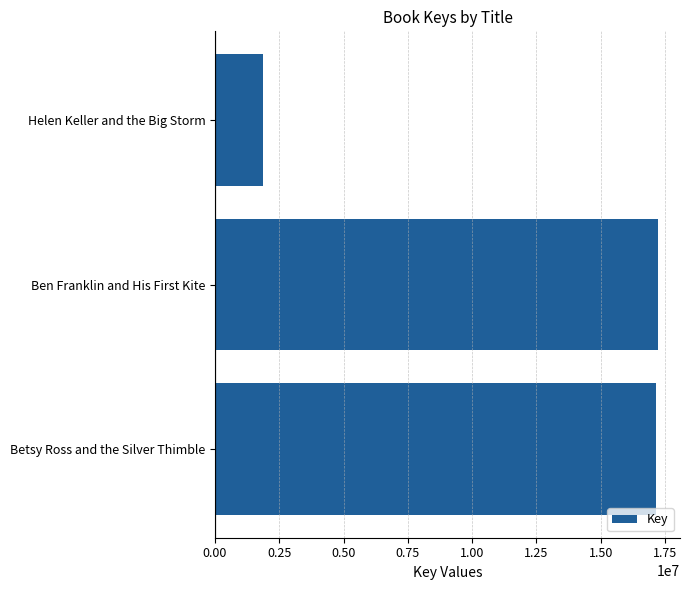

Where is the data nearest to the value 9534803?

Betsy Ross and the Silver Thimble